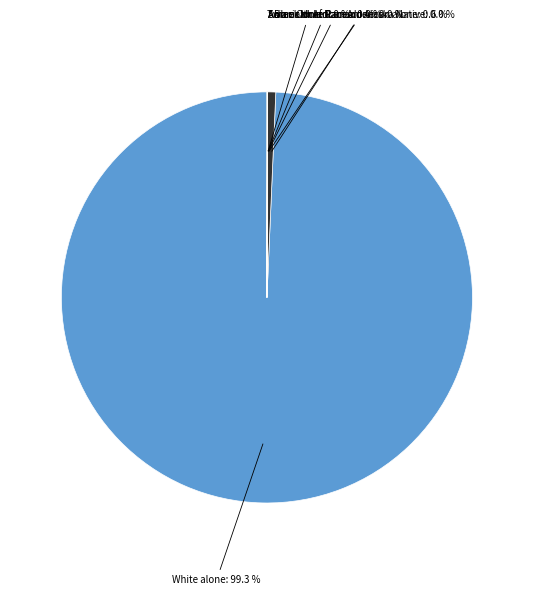

Is there any slice that represents more than half of the pie?

Yes